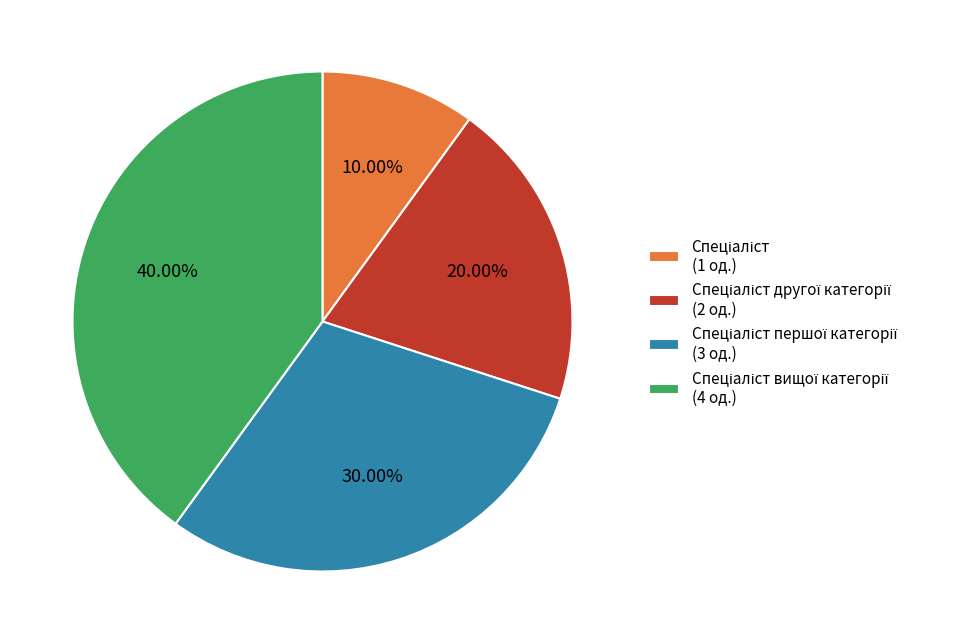

Is there any slice that represents more than half of the pie?

No